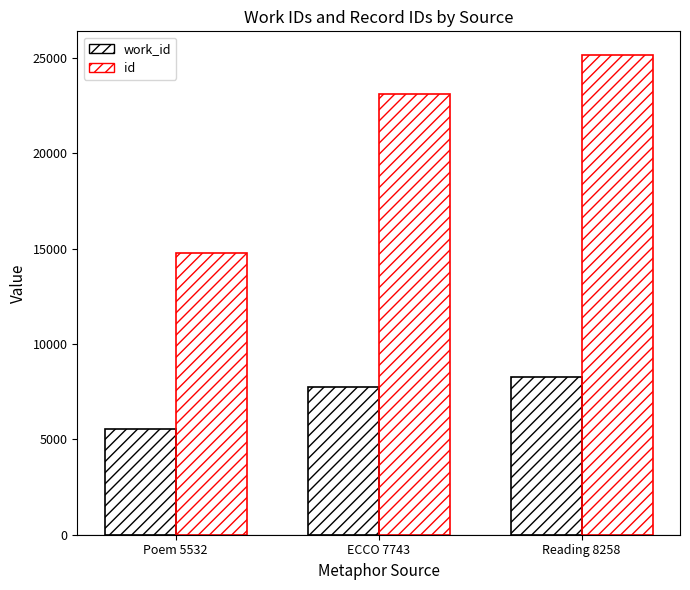

What is the minimum value for id?

14800